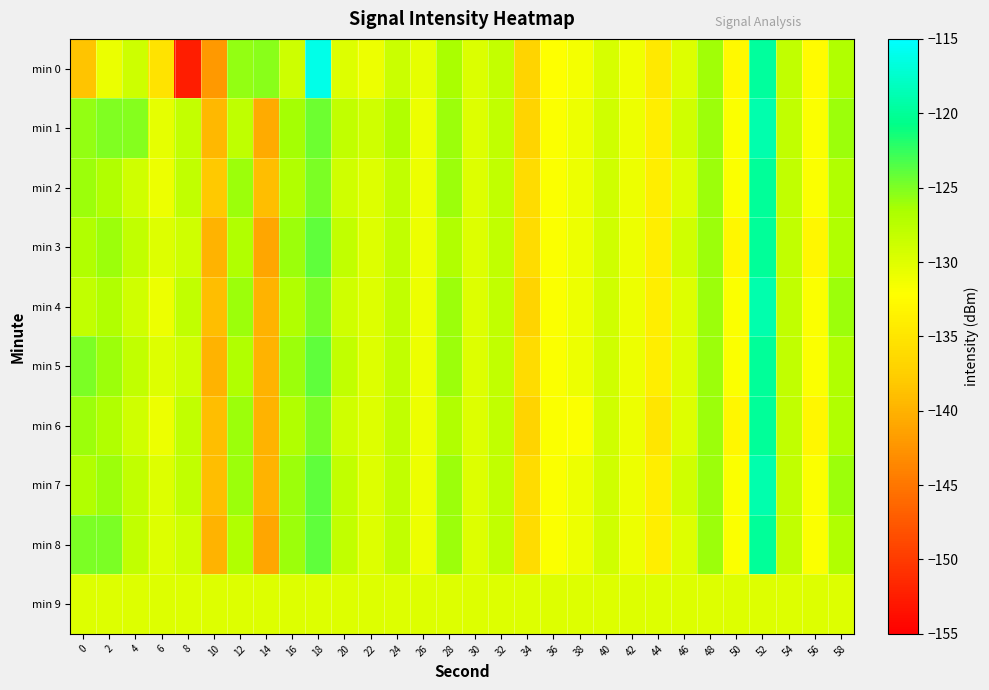

Which has a higher value, 2 or 42?

2